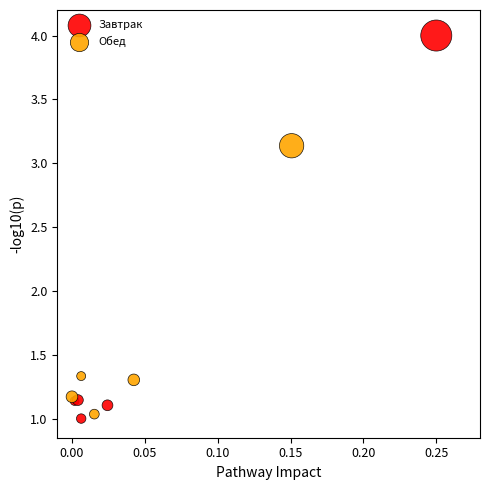

Which series reaches the maximum Y coordinate?

Завтрак